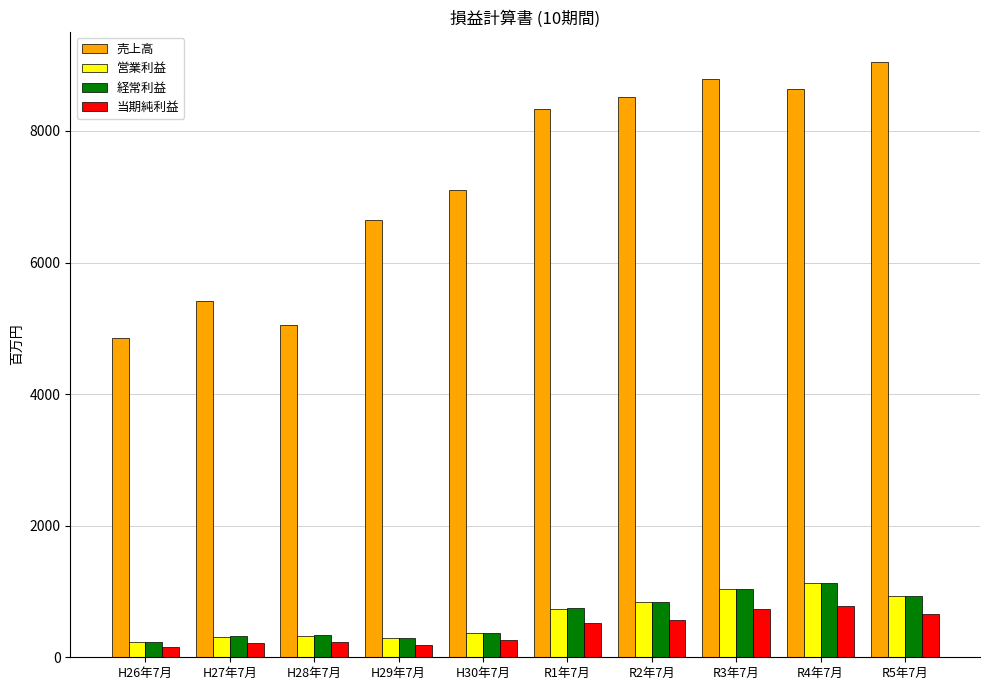

What is the value of the 売上高 bar at the 5th from the left?

7098